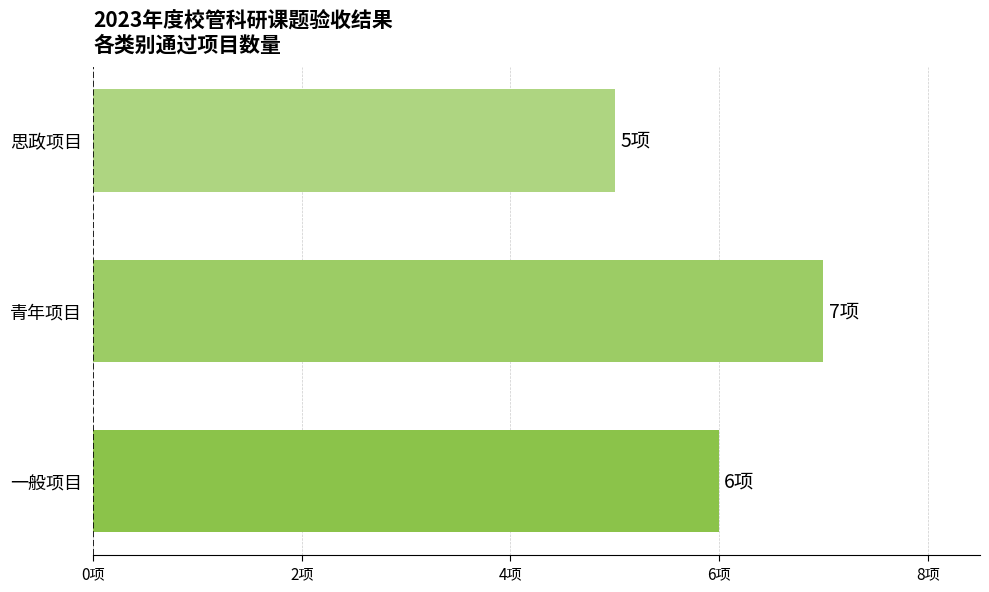

Which category has the highest value across all series?

青年项目